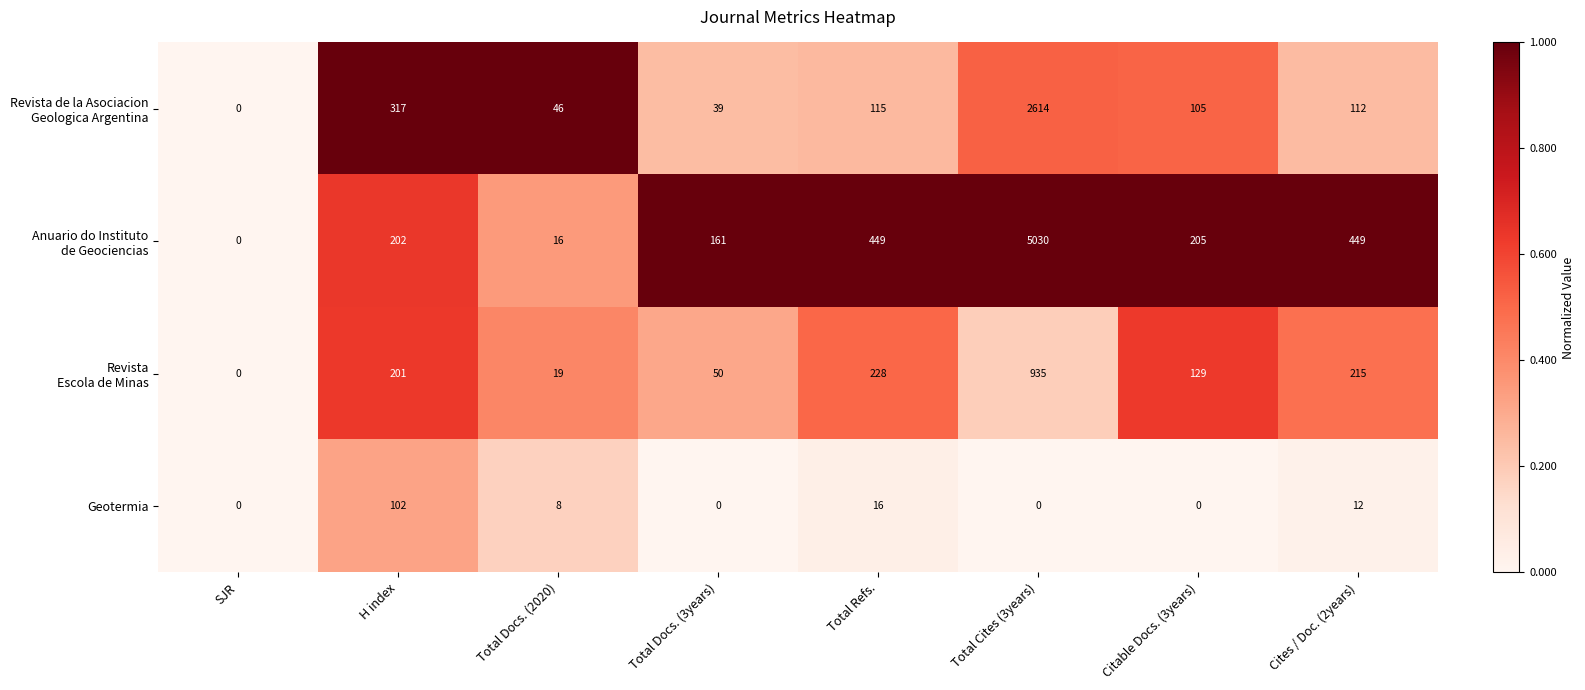

What is the spread (max minus min) of values at Total Cites (3years)?

5030